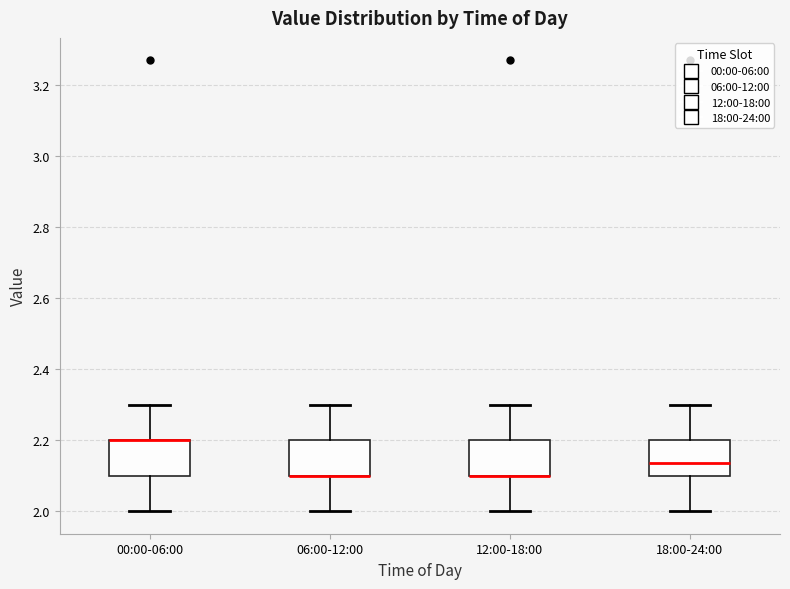

Reading left to right, transcribe this box plot: for each box, give where its median line is, the range the box spans, and where its two whiskers end, as read against the y-axis. The values are not printed on the chart, so give them approximately, as read against the axis.

00:00-06:00: median 2.20 (drawn on the box's upper edge), box 2.10 to 2.20, whiskers 2.00 to 2.30
06:00-12:00: median 2.10 (drawn on the box's lower edge), box 2.10 to 2.20, whiskers 2.00 to 2.30
12:00-18:00: median 2.10 (drawn on the box's lower edge), box 2.10 to 2.20, whiskers 2.00 to 2.30
18:00-24:00: median 2.14, box 2.10 to 2.20, whiskers 2.00 to 2.30